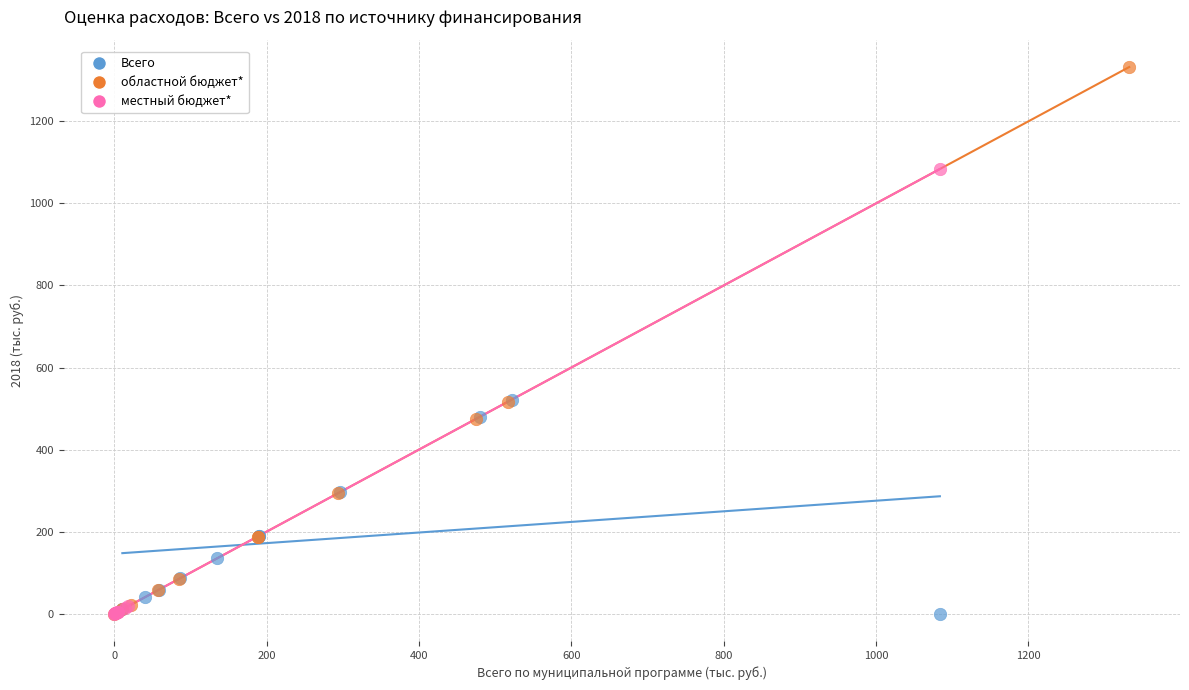

Which series contains the highest Y value?

областной бюджет*